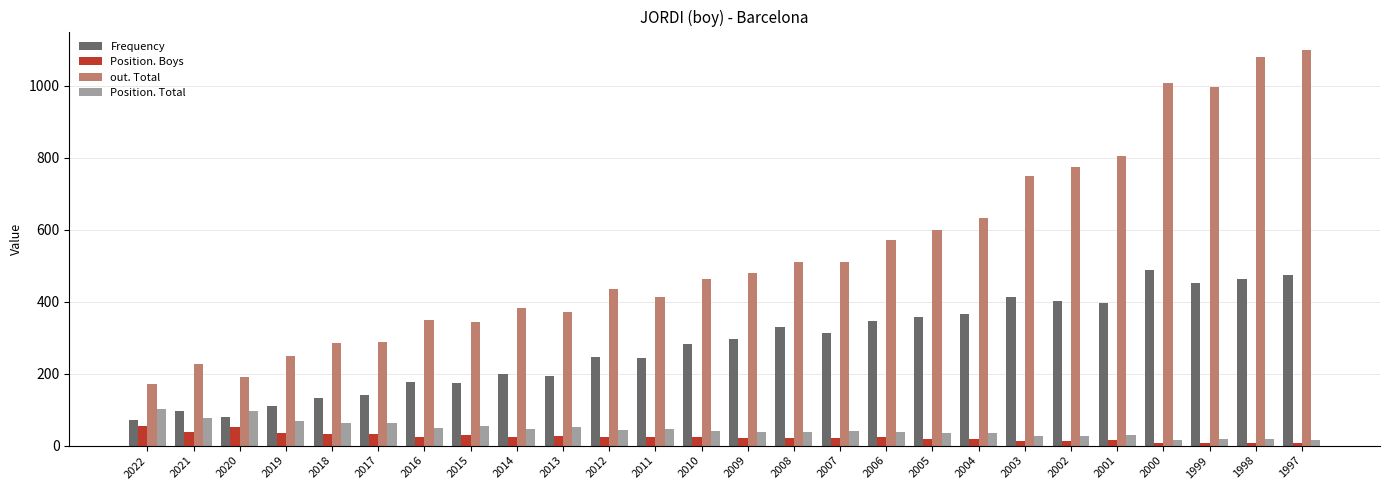

Where does the Position. Total series first go above 41?

2022